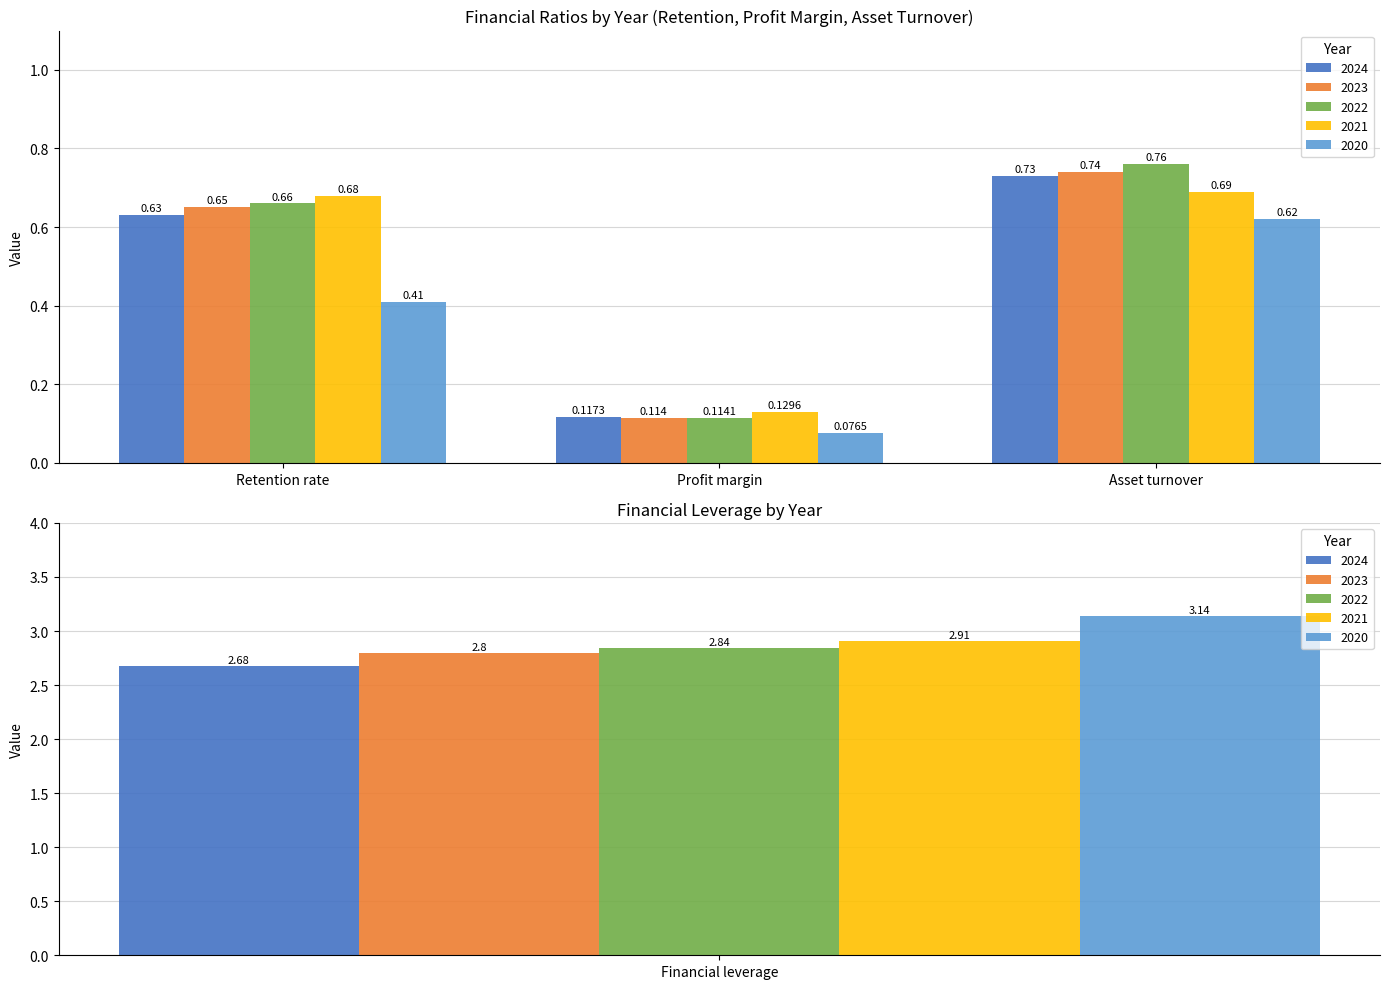

At which category is the sum across all series the highest?

Financial leverage